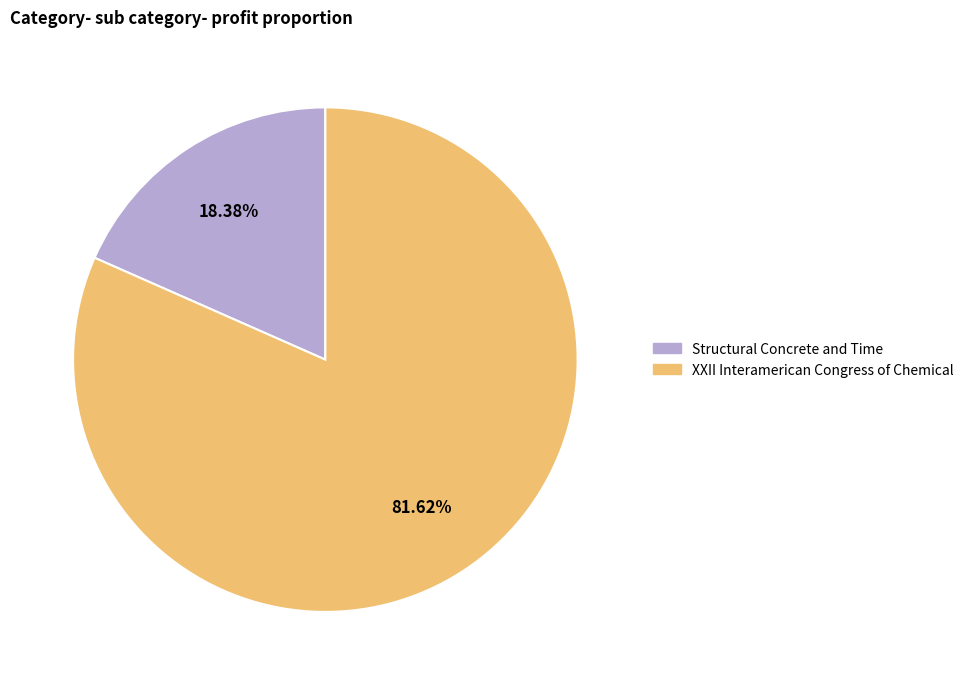

Which has a higher value, XXII Interamerican Congress of Chemical or Structural Concrete and Time?

XXII Interamerican Congress of Chemical